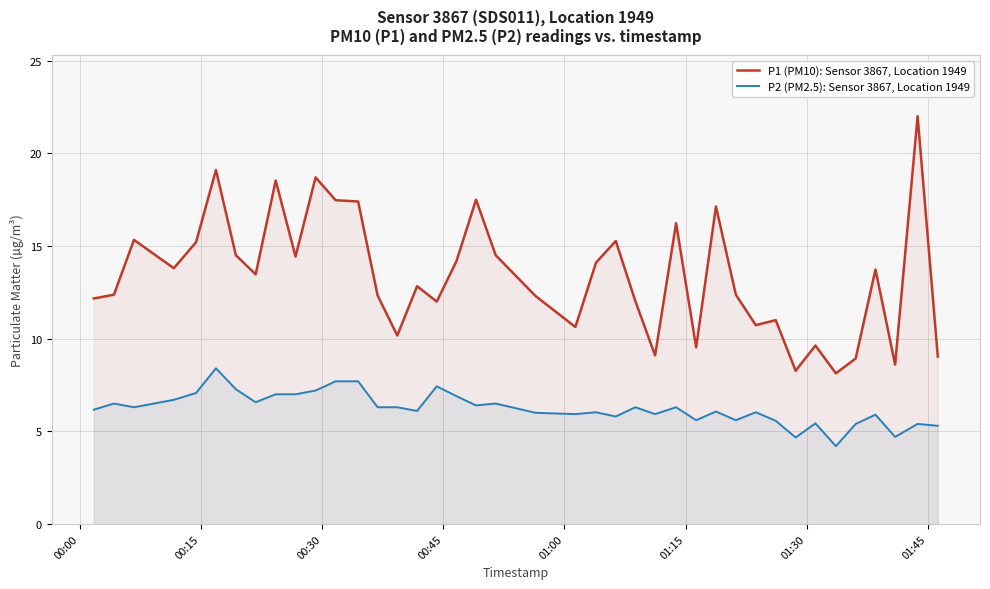

What is the difference between the second highest and minimum values in the P1 (PM10): Sensor 3867, Location 1949 series?

11.0